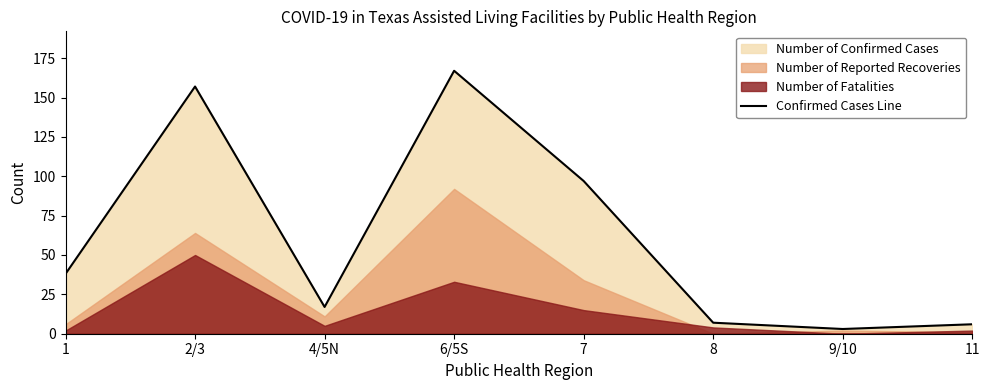

What is the sum of the values at 2/3 and 11?

163